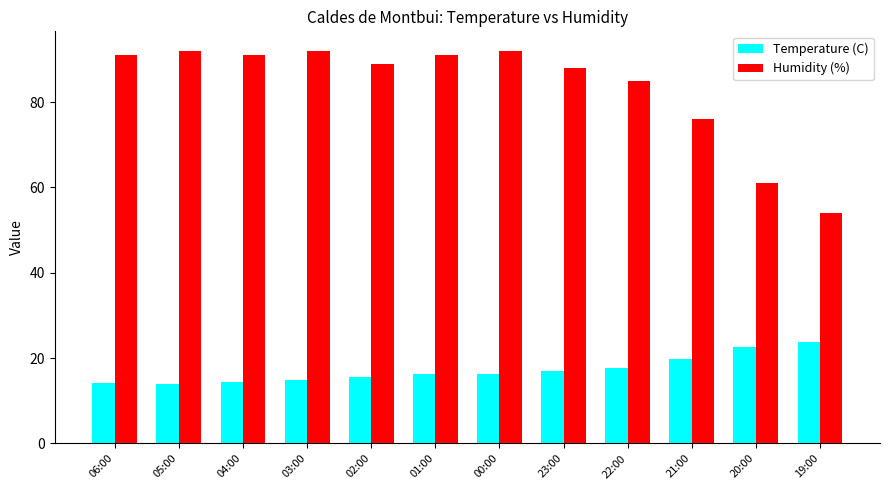

List the series in order of their peak value, lowest first.

Temperature (C), Humidity (%)